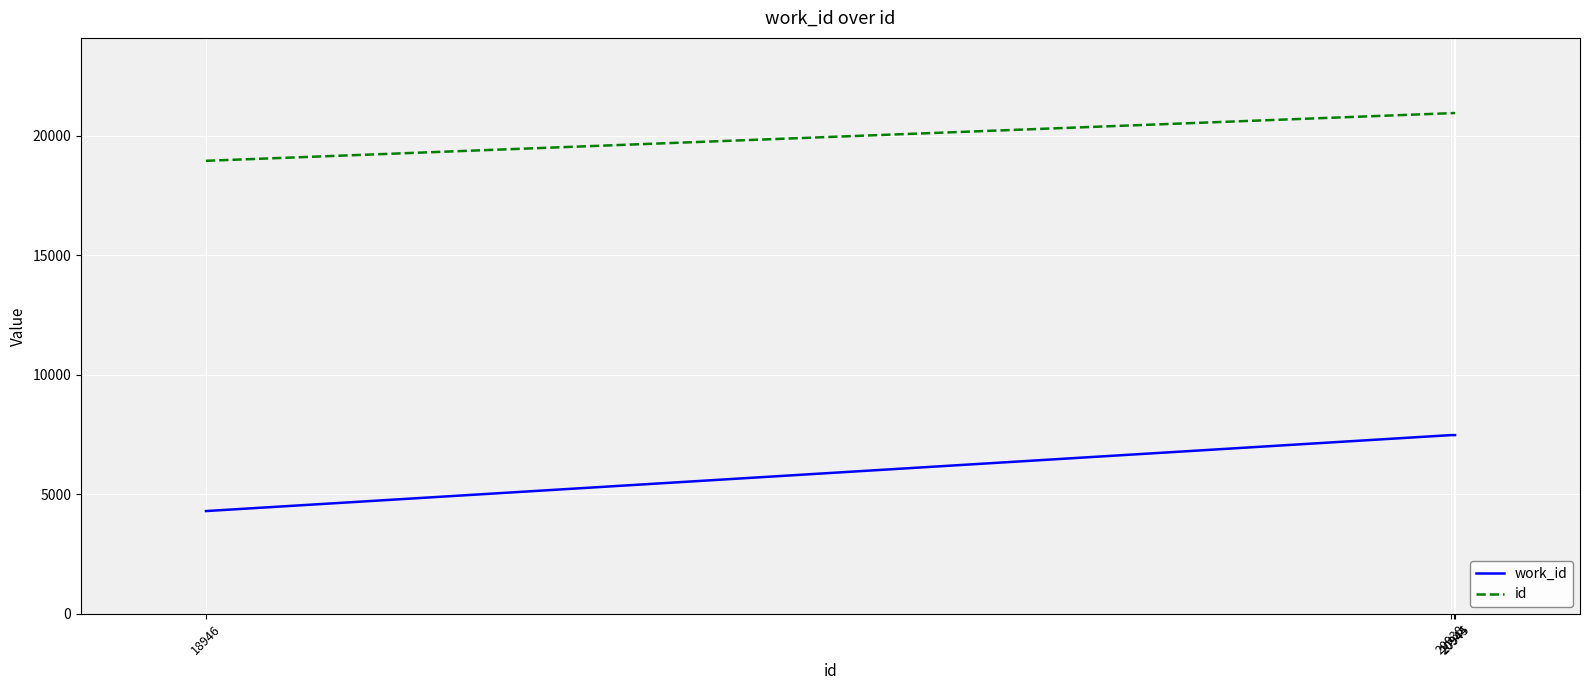

At how many categories does at least one series exceed 13484?

4